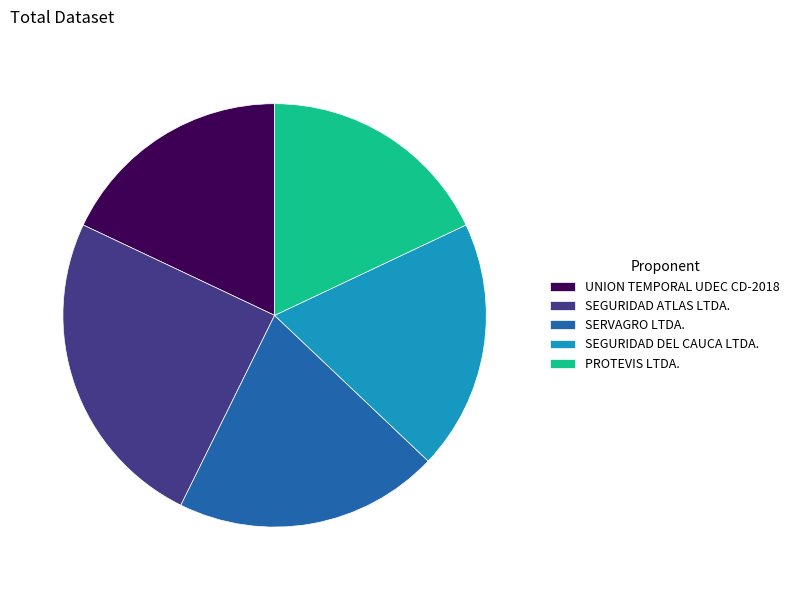

Approximately how many times larger is the value at UNION TEMPORAL UDEC CD-2018 compared to SERVAGRO LTDA.?

0.9